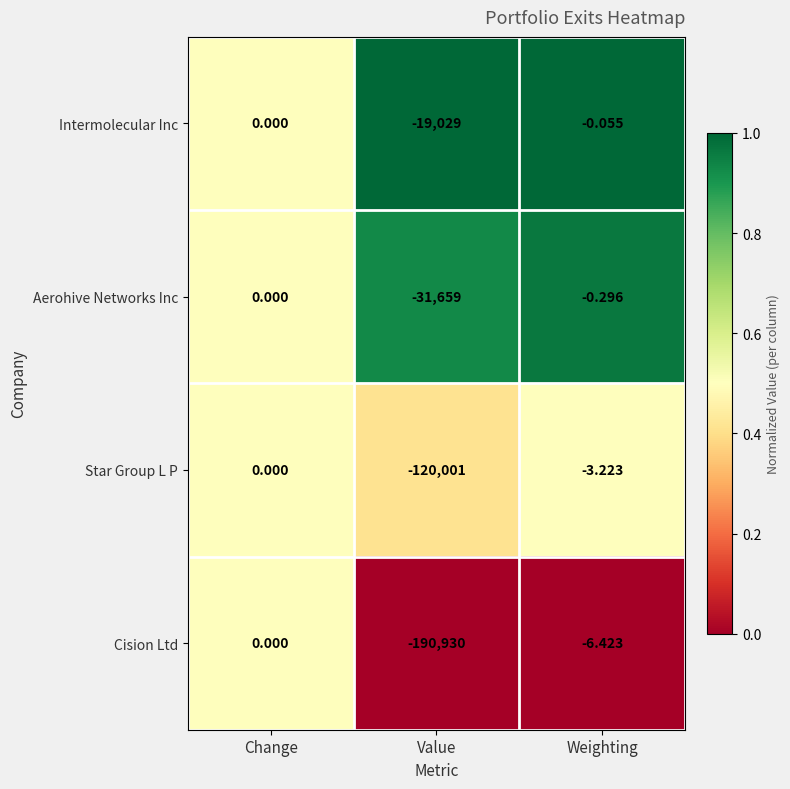

Where is Cision Ltd nearest to the value -95465?

Weighting